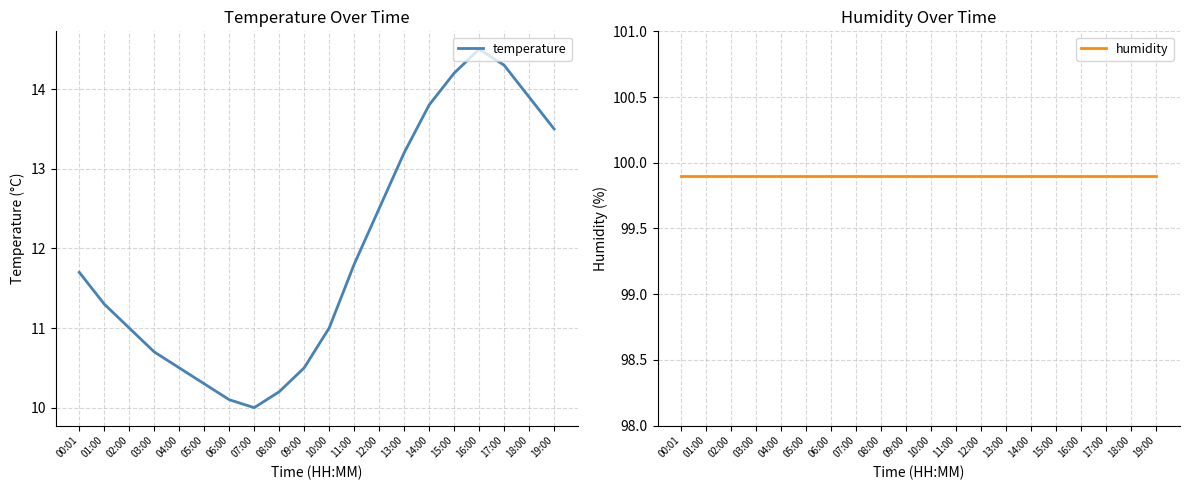

What is the difference between the highest and lowest values at 12:00?

87.4